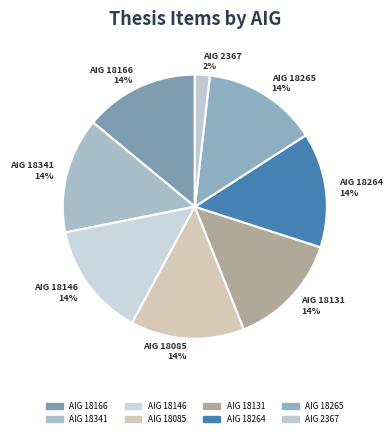

Does any single category account for the majority?

No